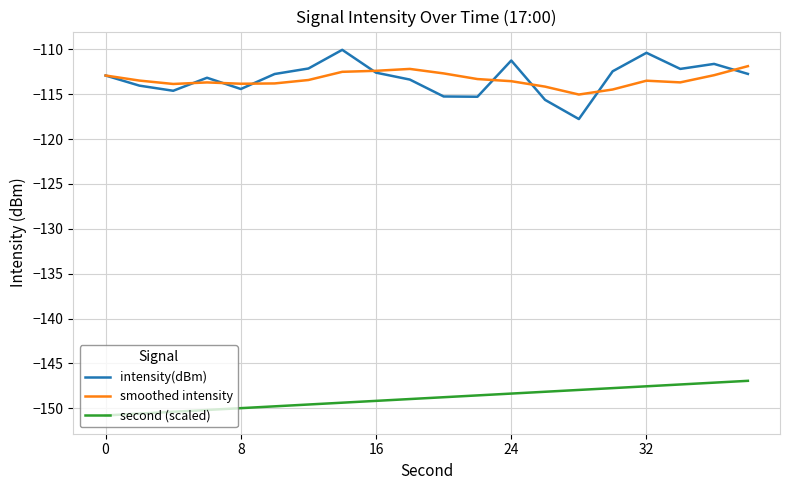

Which series has the largest range (max minus min)?

intensity(dBm)